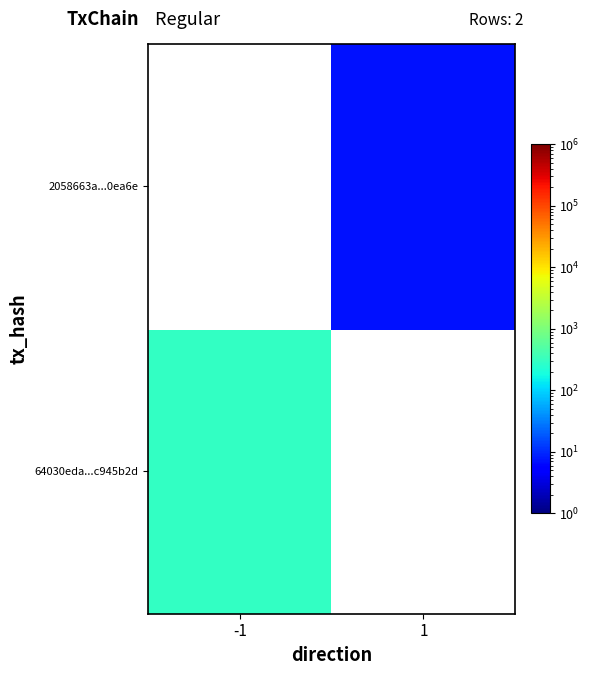

At how many categories does at least one series exceed 75?

1